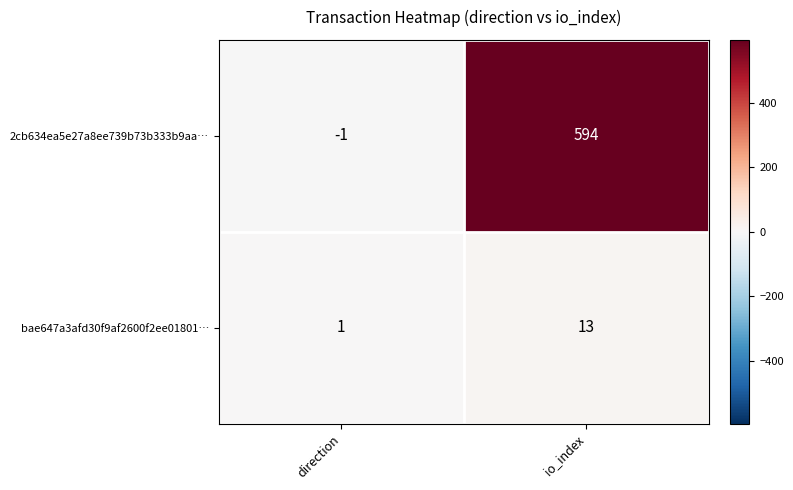

Rank the series at direction from highest to lowest value.

bae647a3afd30f9af2600f2ee01801…, 2cb634ea5e27a8ee739b73b333b9aa…